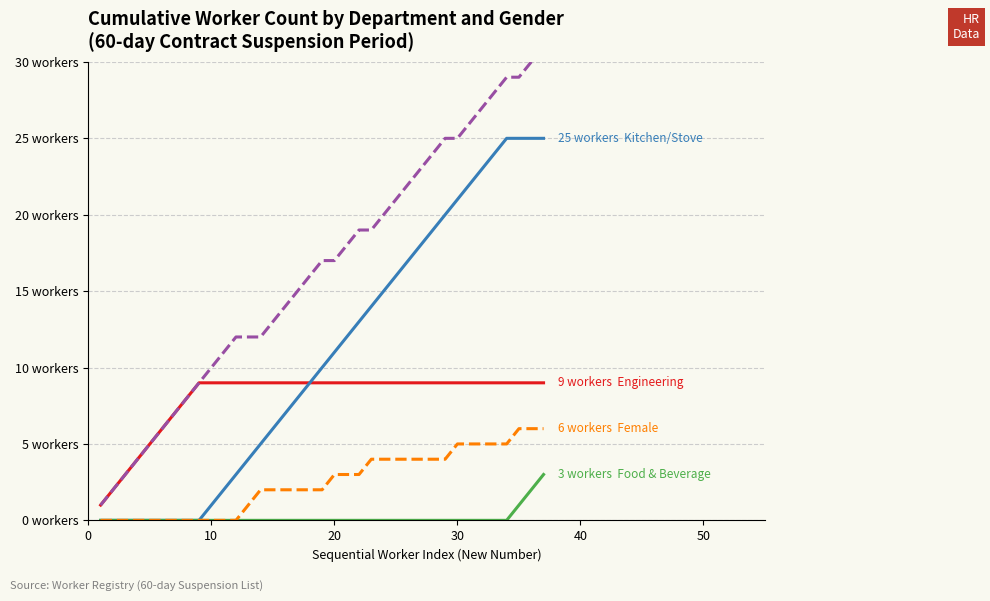

What are all the series names shown in the legend?

Engineering, Kitchen/Stove, Food & Beverage, Male, Female